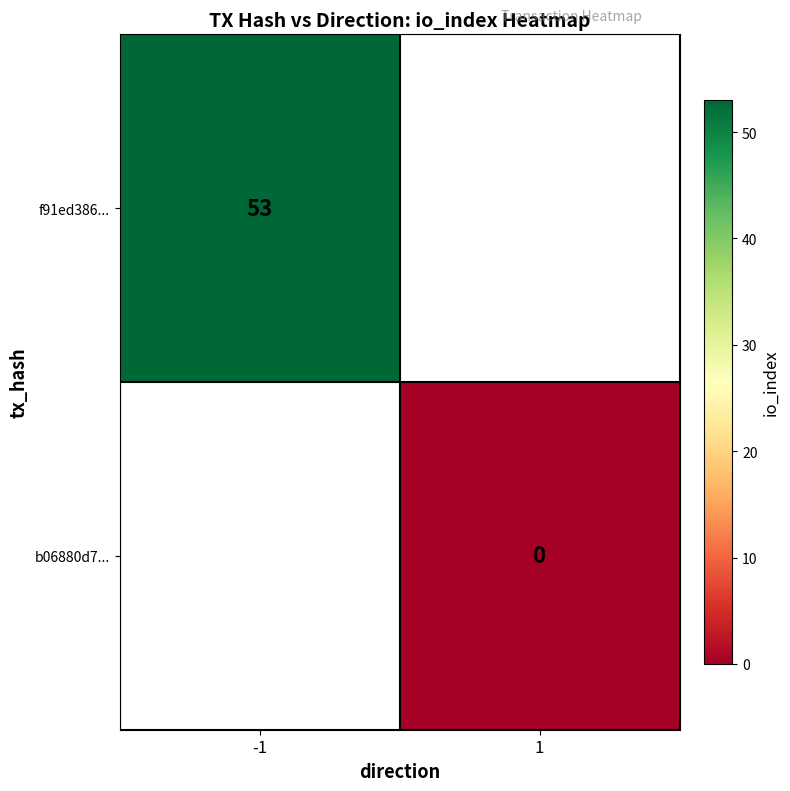

True or false: f91ed386... has a value of 84 at -1.

False